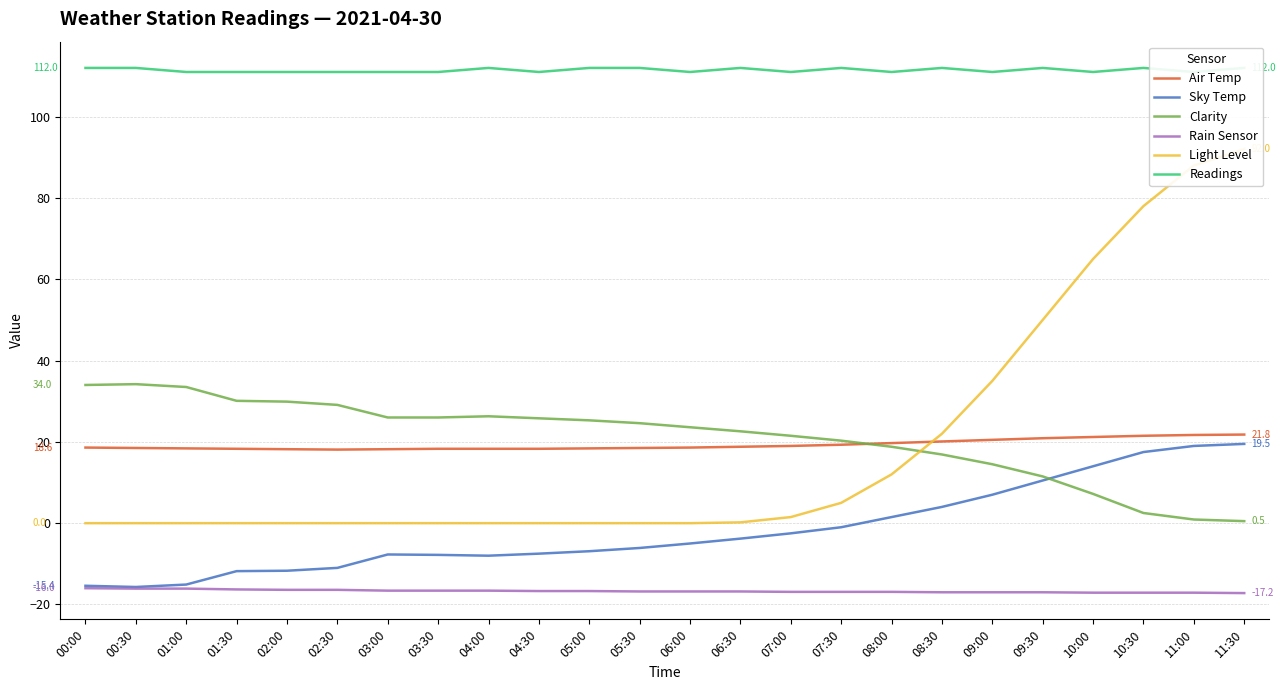

How many values in the Readings series exceed 111?

11